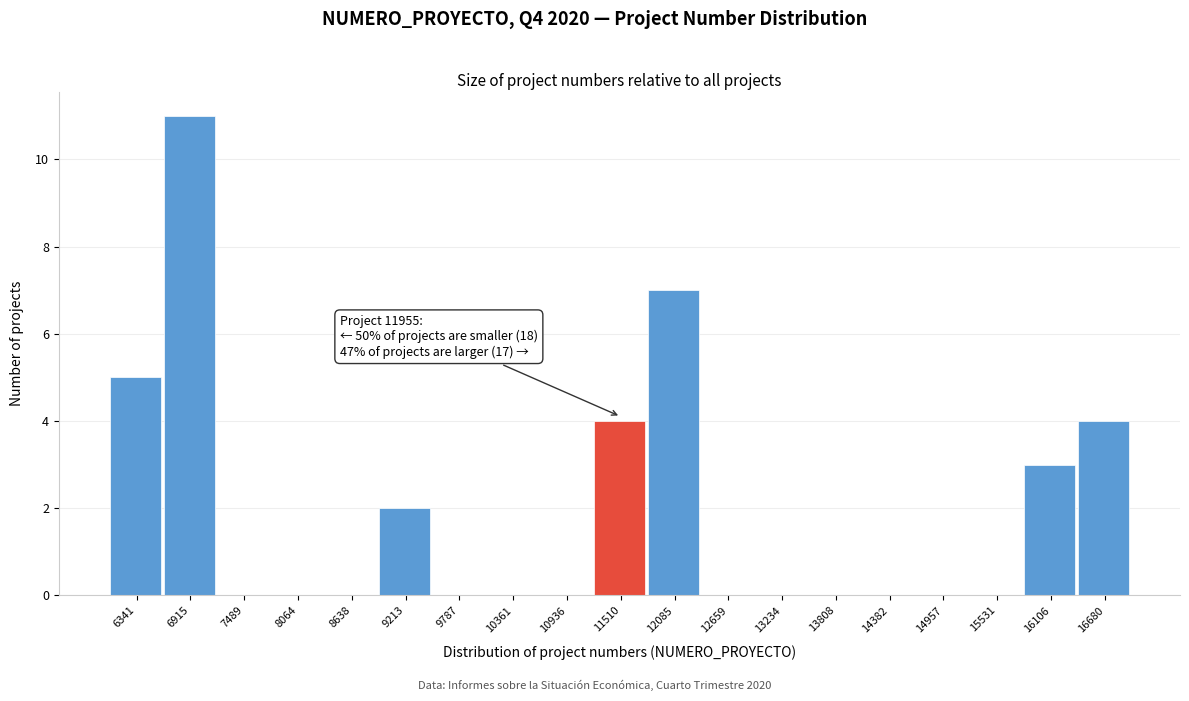

The value at 6341 is 5. True or false?

True